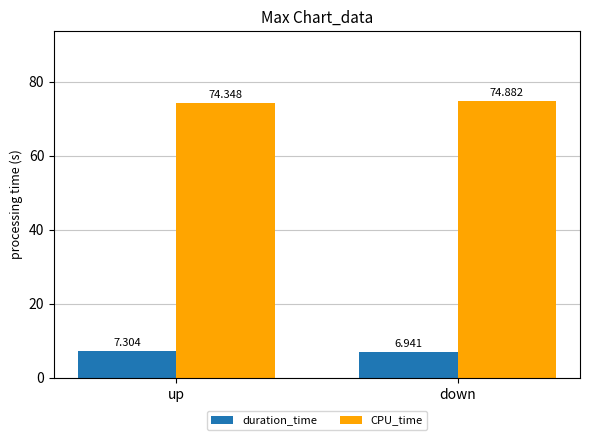

At which category is the sum across all series the highest?

down